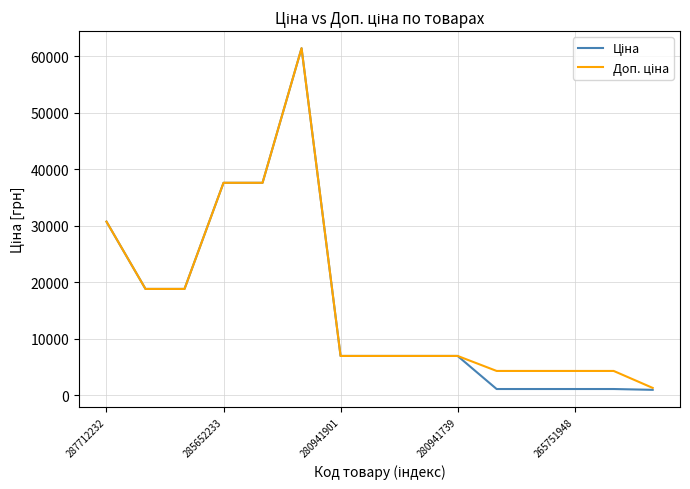

At which category does Ціна reach its first local peak?

5